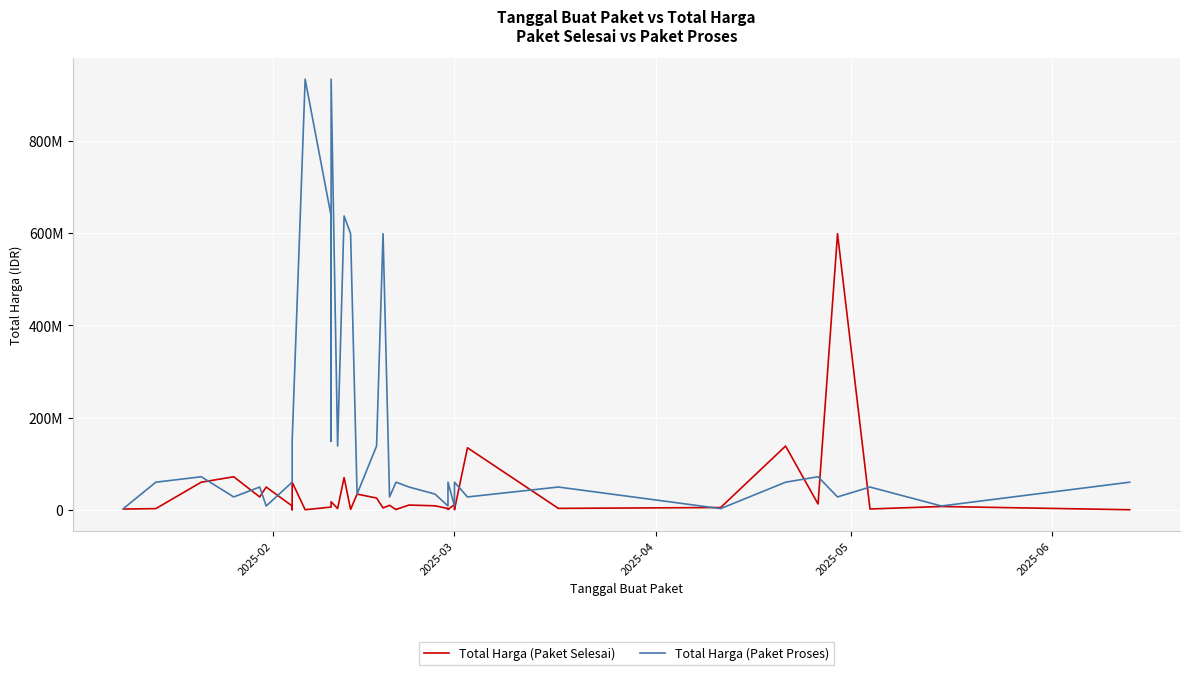

True or false: Total Harga (Paket Selesai) has more than 0 points higher than both neighbors.

True